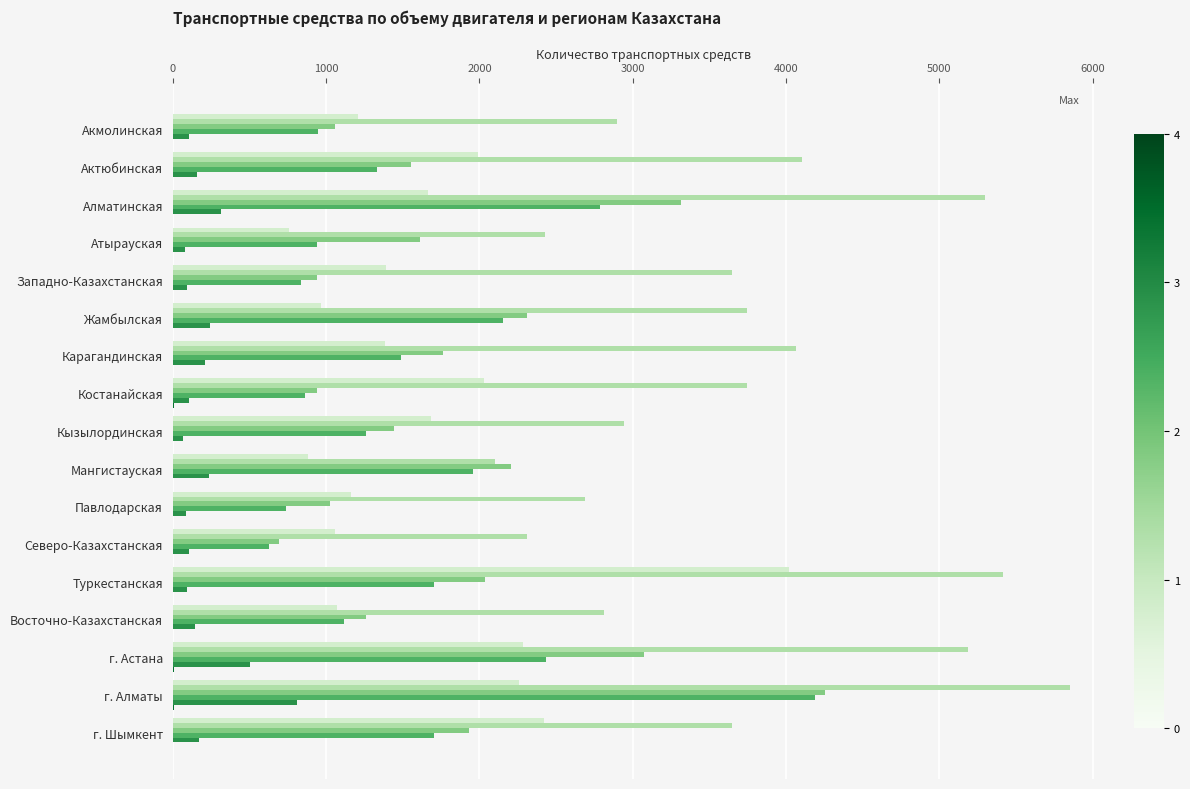

Which label corresponds to the largest value in the chart?

г. Алматы